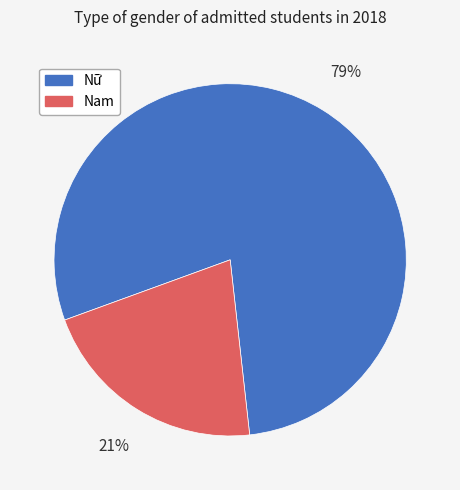

What is the majority slice?

Nữ